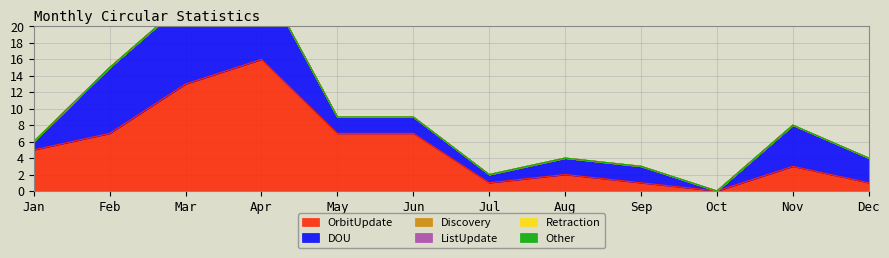

What is the total value across all series at Jun?

9